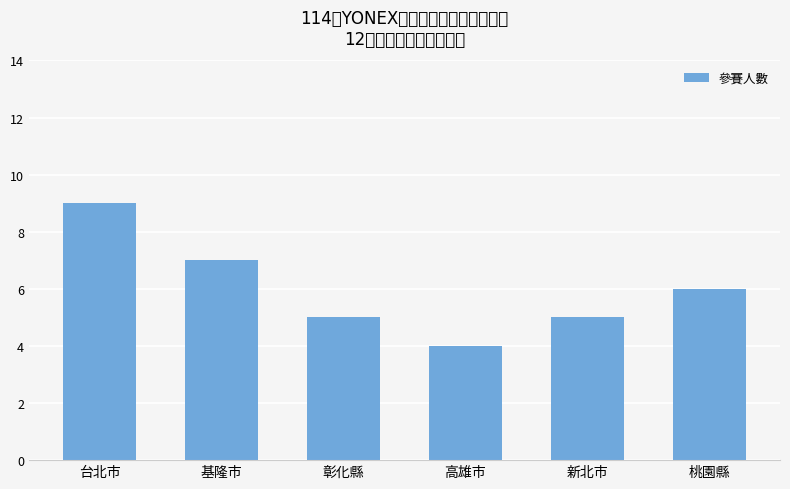

List the labels in order of value, largest first.

台北市, 基隆市, 桃園縣, 彰化縣, 新北市, 高雄市